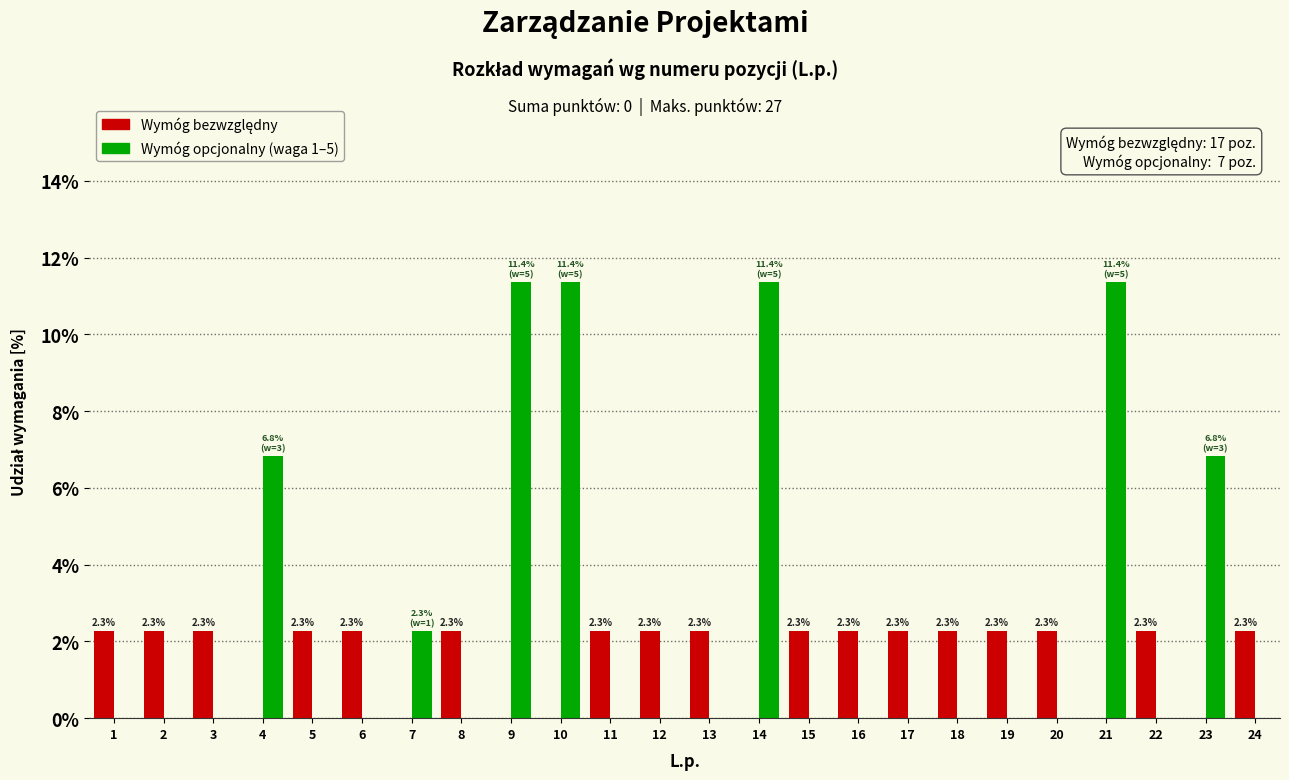

What is the total value across all series at 22?

2.3